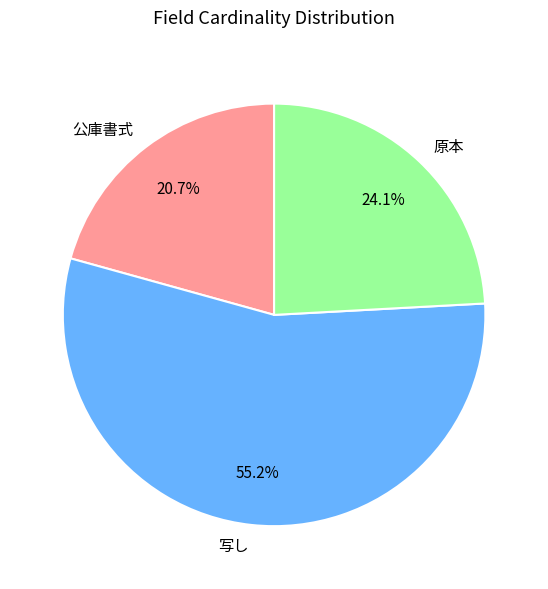

Which category has the biggest portion of the pie?

写し